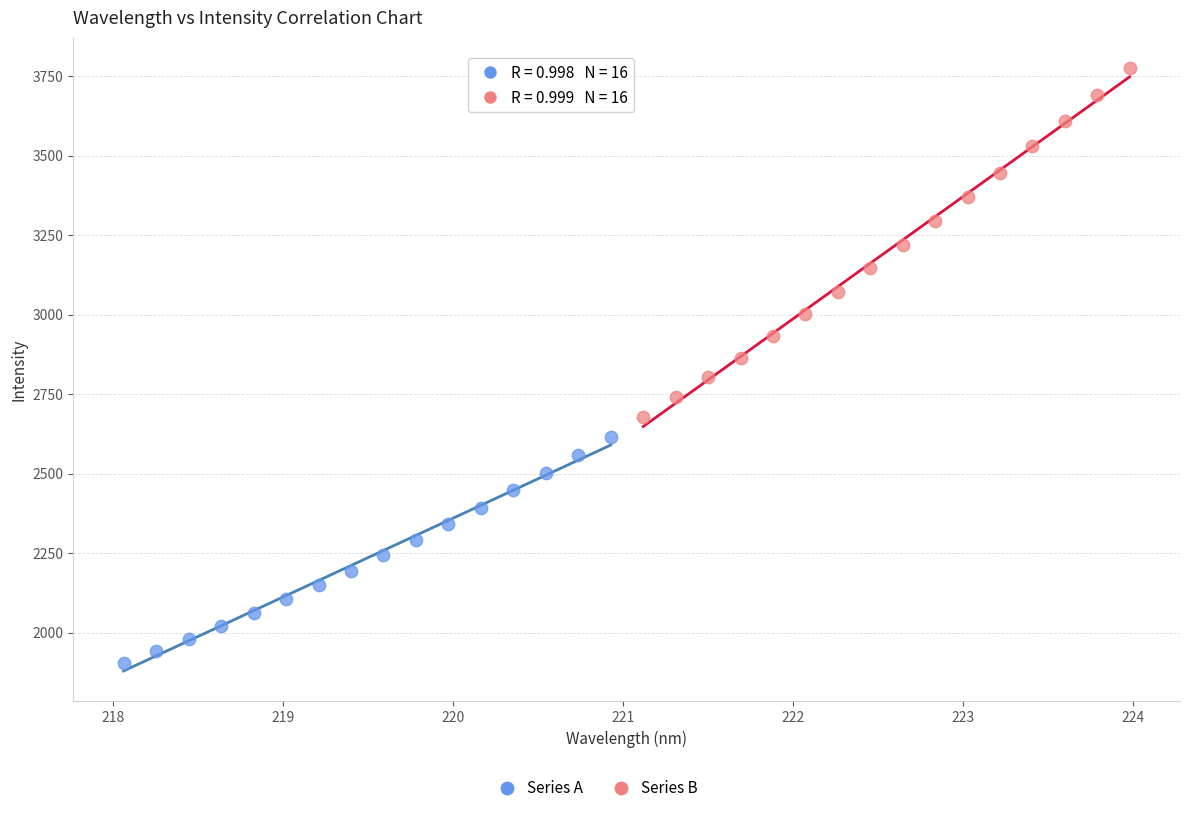

Which series reaches the minimum Y coordinate?

Series A